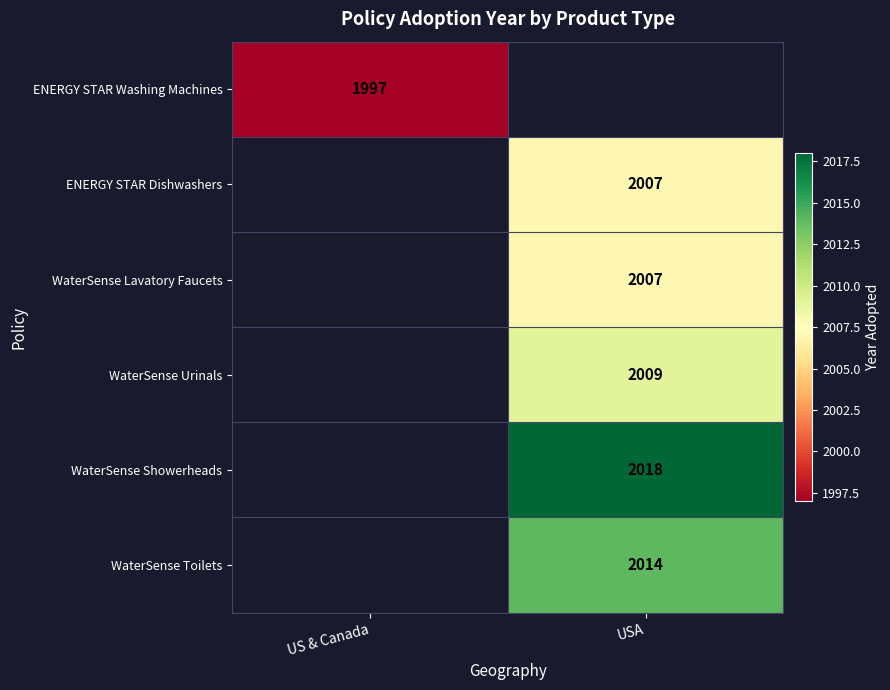

Which label corresponds to the largest value in the chart?

USA